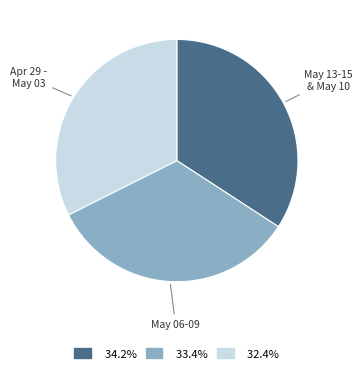

Does any single category account for the majority?

No